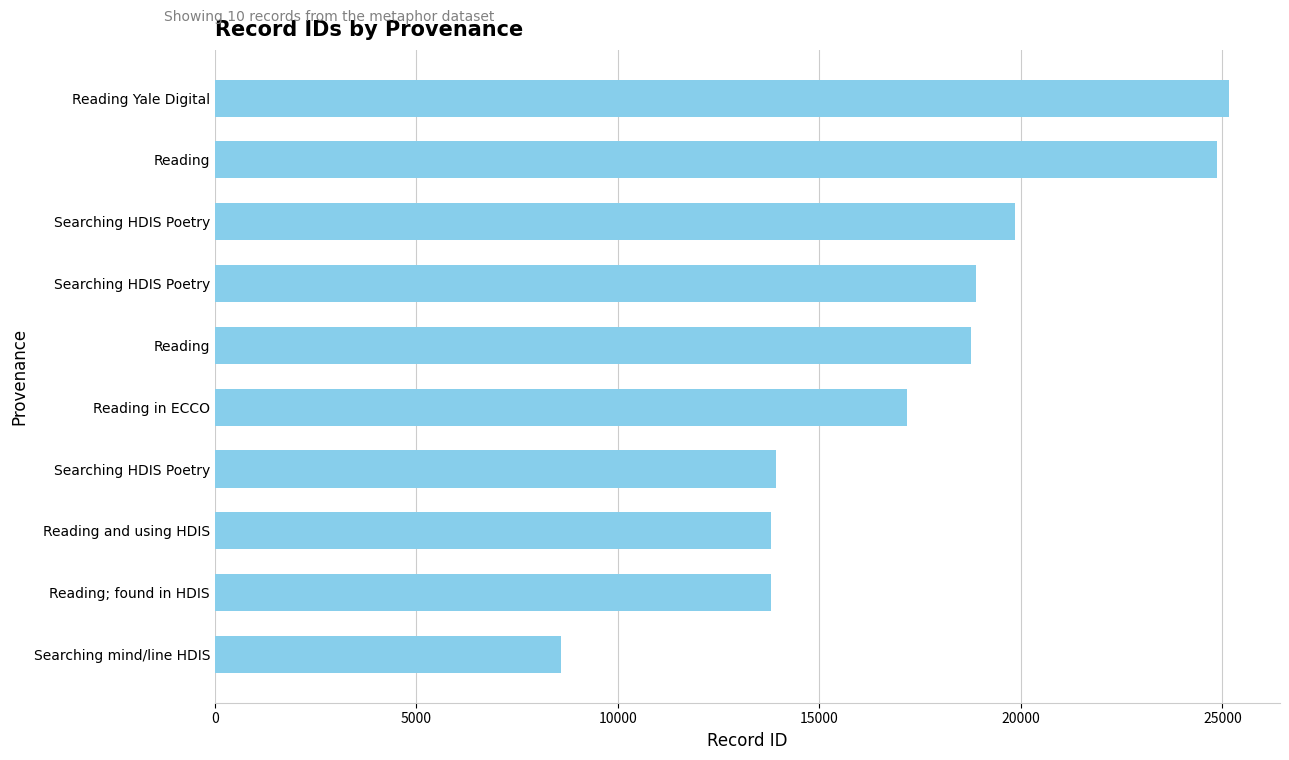

Does the chart contain any negative values?

No